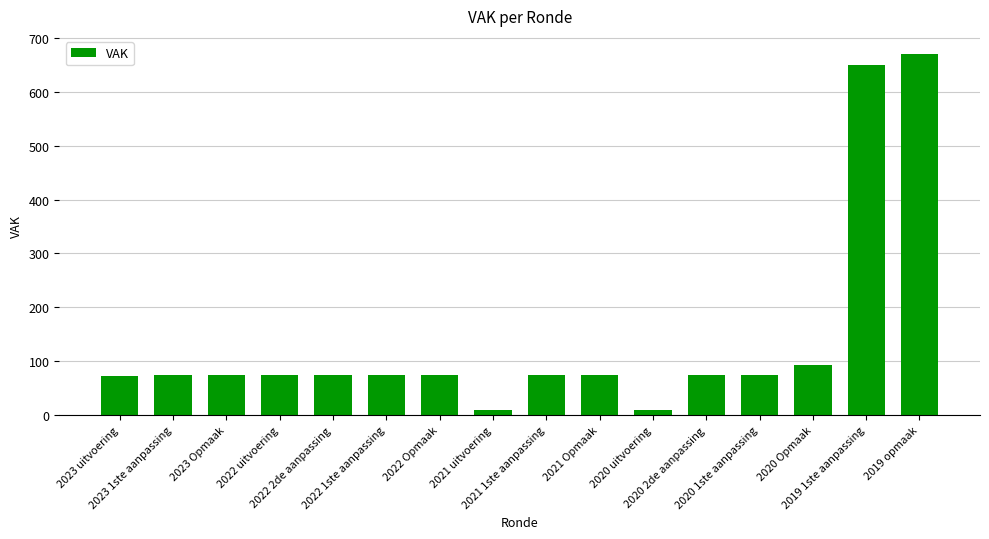

Where is the data nearest to the value 339?

2020 Opmaak